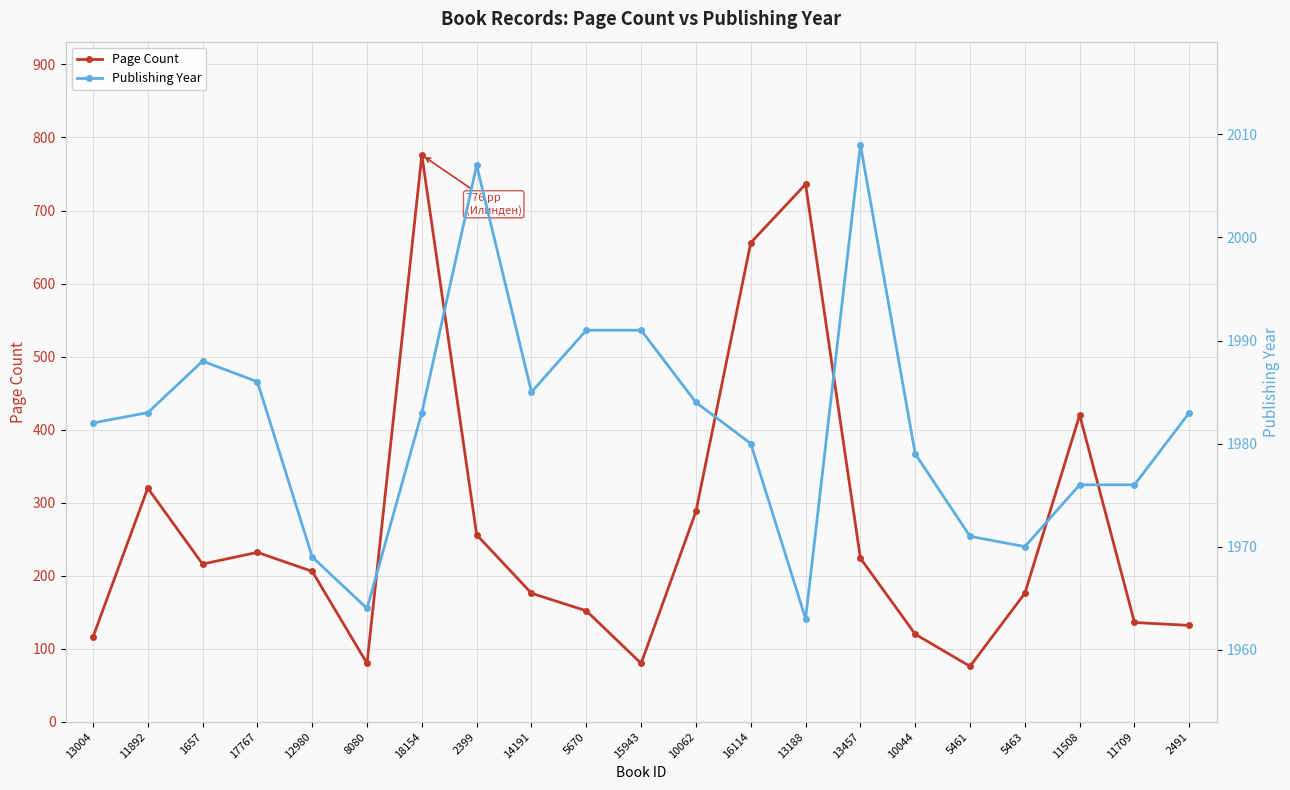

The value of Page Count at 15943 is 80. True or false?

True